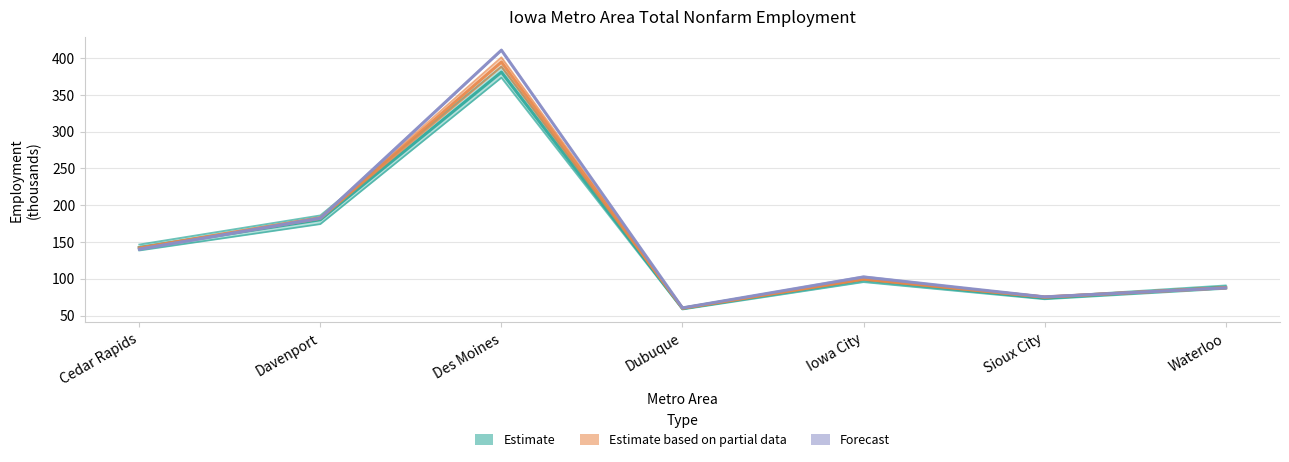

How many lines are shown in the chart?

3